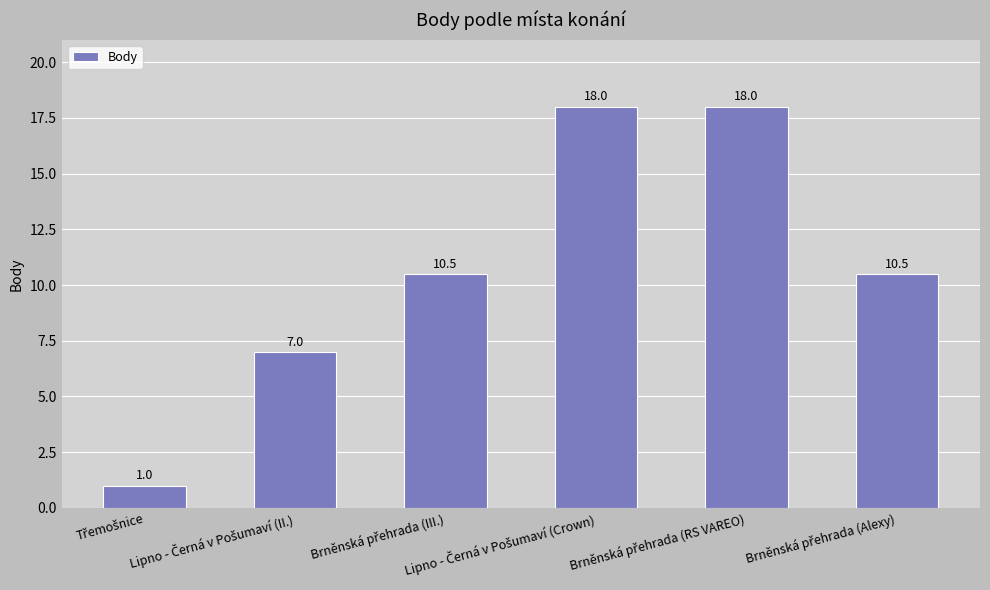

What is the smallest value displayed?

1.0